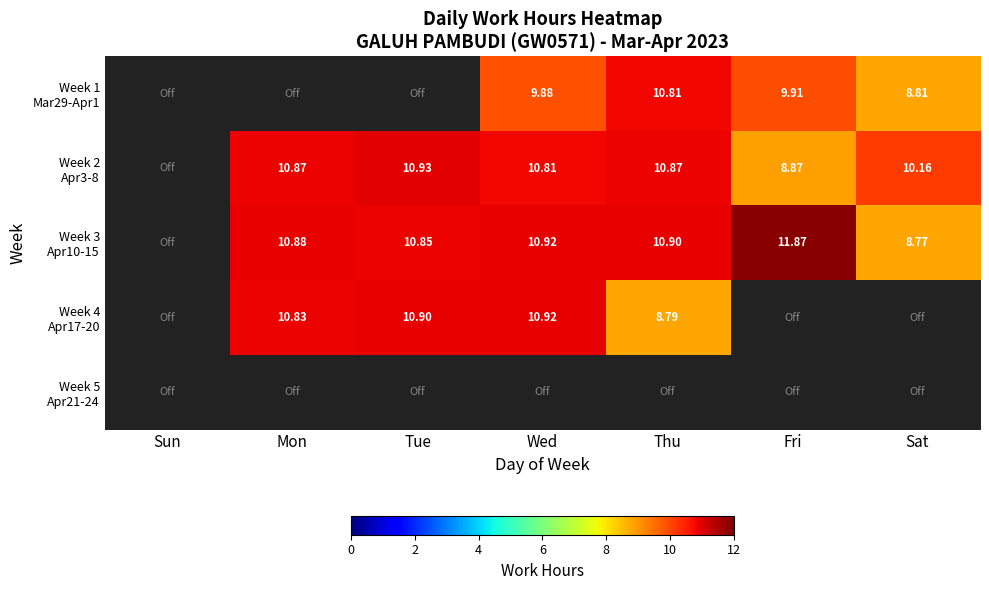

True or false: Week 5 Apr21-24 has a value of 0.0 at Sat.

True